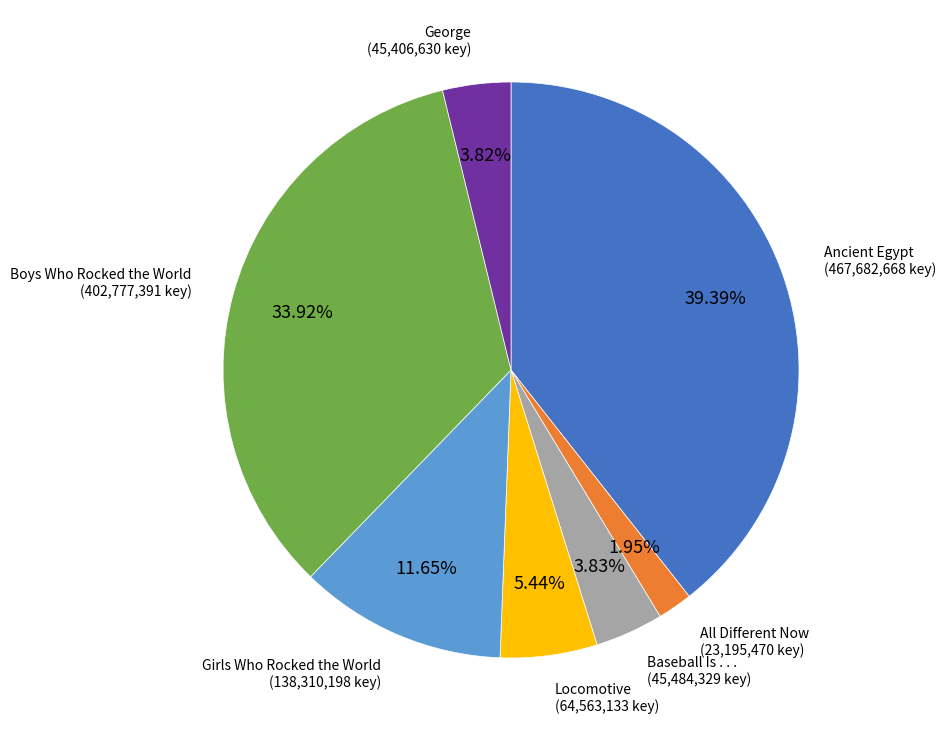

Is there a majority slice in this chart?

No